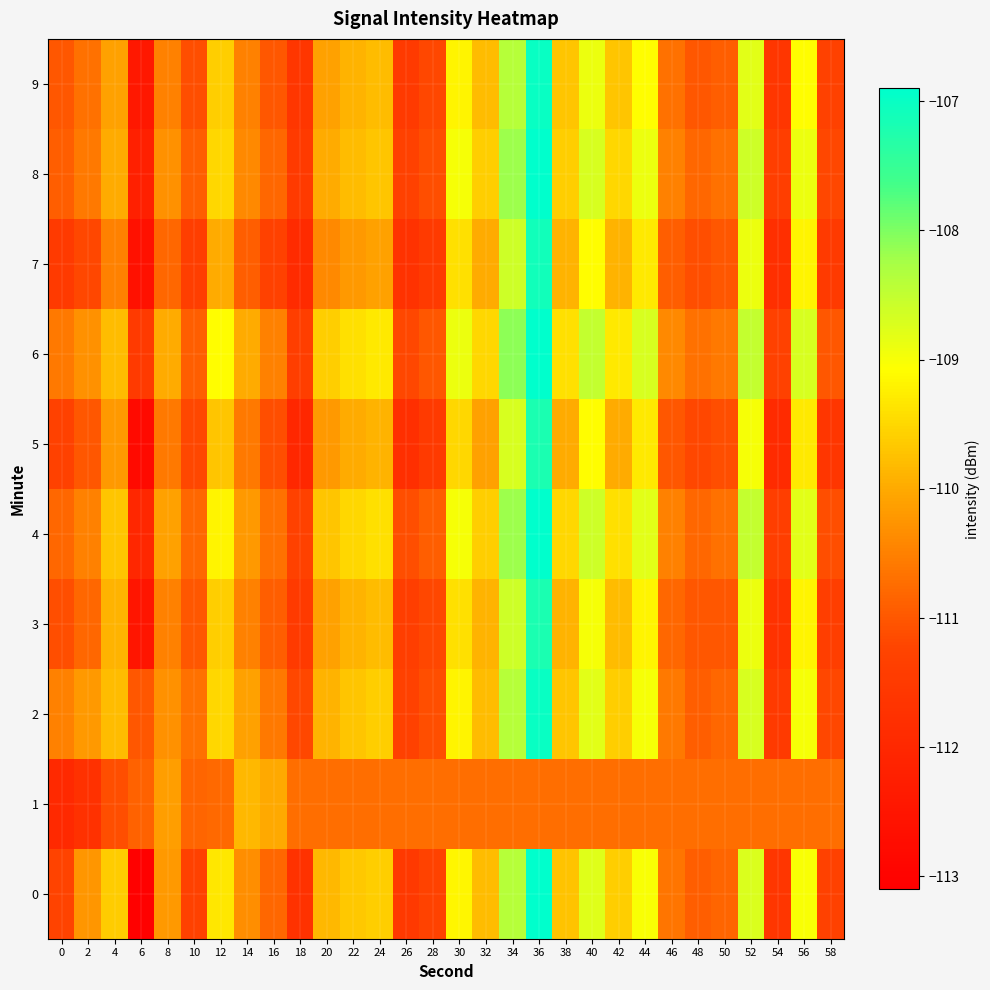

Reading left to right, what are all the values shown in this chart?

0: 0=-111.2	2=-110.2	4=-109.6	6=-113.0	8=-110.2	10=-111.3	12=-109.3	14=-110.3	16=-110.8	18=-111.7	20=-109.9	22=-109.7	24=-109.6	26=-111.5	28=-111.3	30=-109.2	32=-109.8	34=-108.4	36=-106.9	38=-109.7	40=-108.8	42=-109.6	44=-109.0	46=-110.6	48=-110.9	50=-110.8	52=-108.7	54=-111.6	56=-109.0	58=-111.3
1: 0=-111.9	2=-111.7	4=-111.1	6=-110.9	8=-110.1	10=-110.8	12=-110.8	14=-109.8	16=-110.0	18=-110.7	20=-110.7	22=-110.7	24=-110.7	26=-110.7	28=-110.7	30=-110.7	32=-110.7	34=-110.7	36=-110.7	38=-110.7	40=-110.7	42=-110.7	44=-110.7	46=-110.7	48=-110.7	50=-110.7	52=-110.7	54=-110.7	56=-110.7	58=-110.7
2: 0=-110.5	2=-110.2	4=-109.8	6=-111.0	8=-110.3	10=-110.7	12=-109.5	14=-110.1	16=-110.6	18=-111.2	20=-109.9	22=-109.7	24=-109.6	26=-111.3	28=-111.1	30=-109.2	32=-109.8	34=-108.4	36=-107.0	38=-109.7	40=-108.8	42=-109.6	44=-109.0	46=-110.6	48=-110.9	50=-110.8	52=-108.7	54=-111.5	56=-109.0	58=-111.2
3: 0=-111.1	2=-110.8	4=-109.9	6=-112.5	8=-110.5	10=-111.0	12=-109.6	14=-110.5	16=-110.9	18=-111.5	20=-110.1	22=-109.9	24=-109.8	26=-111.4	28=-111.2	30=-109.4	32=-109.9	34=-108.6	36=-107.2	38=-109.9	40=-109.0	42=-109.8	44=-109.2	46=-110.8	48=-111.0	50=-111.0	52=-108.9	54=-111.7	56=-109.2	58=-111.4
4: 0=-110.8	2=-110.5	4=-109.7	6=-112.0	8=-110.1	10=-110.8	12=-109.2	14=-110.2	16=-110.7	18=-111.3	20=-109.7	22=-109.5	24=-109.4	26=-111.1	28=-110.9	30=-109.0	32=-109.6	34=-108.2	36=-106.7	38=-109.5	40=-108.6	42=-109.4	44=-108.8	46=-110.5	48=-110.8	50=-110.7	52=-108.5	54=-111.4	56=-108.8	58=-111.1
5: 0=-111.3	2=-111.0	4=-110.2	6=-112.8	8=-110.6	10=-111.2	12=-109.7	14=-110.6	16=-111.1	18=-112.0	20=-110.2	22=-110.0	24=-109.9	26=-111.8	28=-111.5	30=-109.5	32=-110.1	34=-108.7	36=-107.2	38=-110.0	40=-109.1	42=-110.0	44=-109.3	46=-111.0	48=-111.2	50=-111.1	52=-109.0	54=-111.9	56=-109.3	58=-111.6
6: 0=-110.6	2=-110.3	4=-109.8	6=-111.5	8=-110.0	10=-110.9	12=-109.1	14=-110.0	16=-110.5	18=-111.4	20=-109.6	22=-109.4	24=-109.3	26=-111.2	28=-111.0	30=-108.9	32=-109.5	34=-108.1	36=-106.6	38=-109.4	40=-108.5	42=-109.3	44=-108.7	46=-110.4	48=-110.7	50=-110.6	52=-108.5	54=-111.3	56=-108.7	58=-111.0
7: 0=-111.5	2=-111.2	4=-110.5	6=-112.6	8=-110.8	10=-111.4	12=-110.0	14=-110.9	16=-111.3	18=-111.9	20=-110.4	22=-110.2	24=-110.1	26=-111.7	28=-111.5	30=-109.4	32=-110.0	34=-108.6	36=-107.1	38=-109.9	40=-109.1	42=-109.9	44=-109.3	46=-110.9	48=-111.1	50=-111.0	52=-108.9	54=-111.8	56=-109.2	58=-111.5
8: 0=-110.9	2=-110.6	4=-110.0	6=-112.2	8=-110.3	10=-110.9	12=-109.5	14=-110.4	16=-110.8	18=-111.5	20=-110.0	22=-109.8	24=-109.7	26=-111.3	28=-111.1	30=-109.0	32=-109.6	34=-108.2	36=-106.7	38=-109.6	40=-108.7	42=-109.5	44=-108.9	46=-110.5	48=-110.8	50=-110.7	52=-108.6	54=-111.4	56=-108.9	58=-111.2
9: 0=-111.0	2=-110.7	4=-110.1	6=-112.4	8=-110.5	10=-111.1	12=-109.6	14=-110.5	16=-111.0	18=-111.6	20=-110.1	22=-109.9	24=-109.8	26=-111.5	28=-111.2	30=-109.2	32=-109.8	34=-108.4	36=-107.0	38=-109.7	40=-108.9	42=-109.7	44=-109.1	46=-110.7	48=-111.0	50=-110.9	52=-108.8	54=-111.6	56=-109.1	58=-111.3